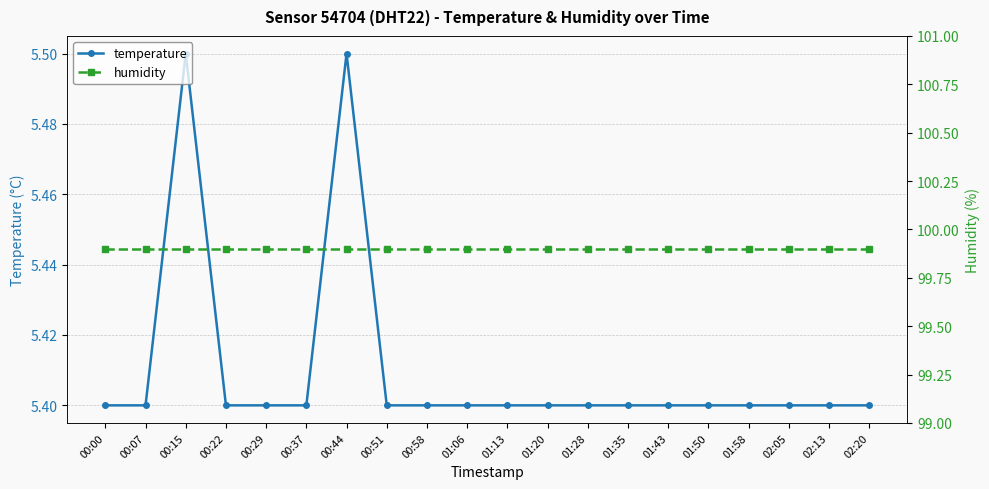

List the series in order of their overall mean, highest first.

humidity, temperature